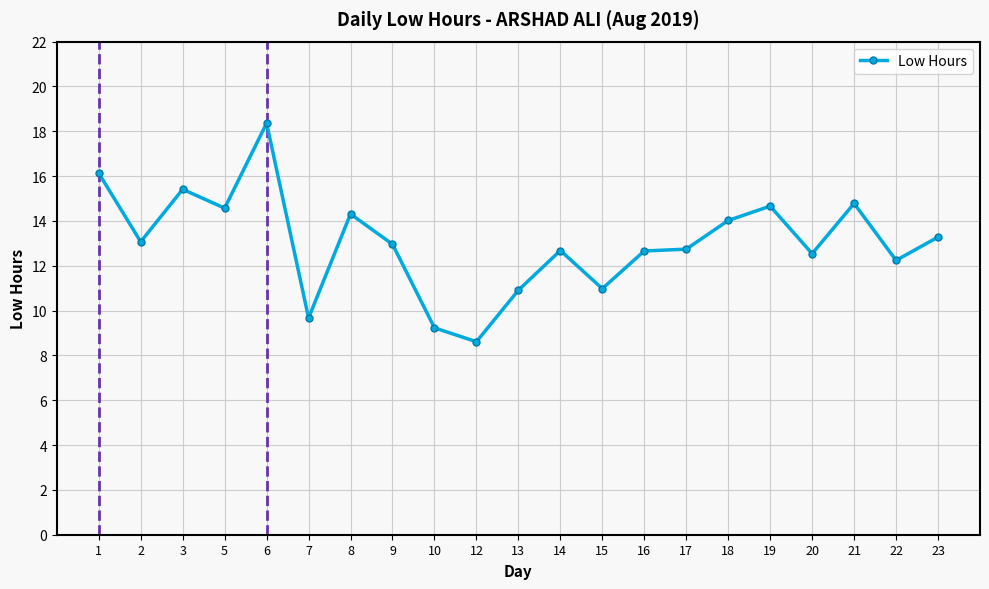

At which label does the data first exceed 12?

1